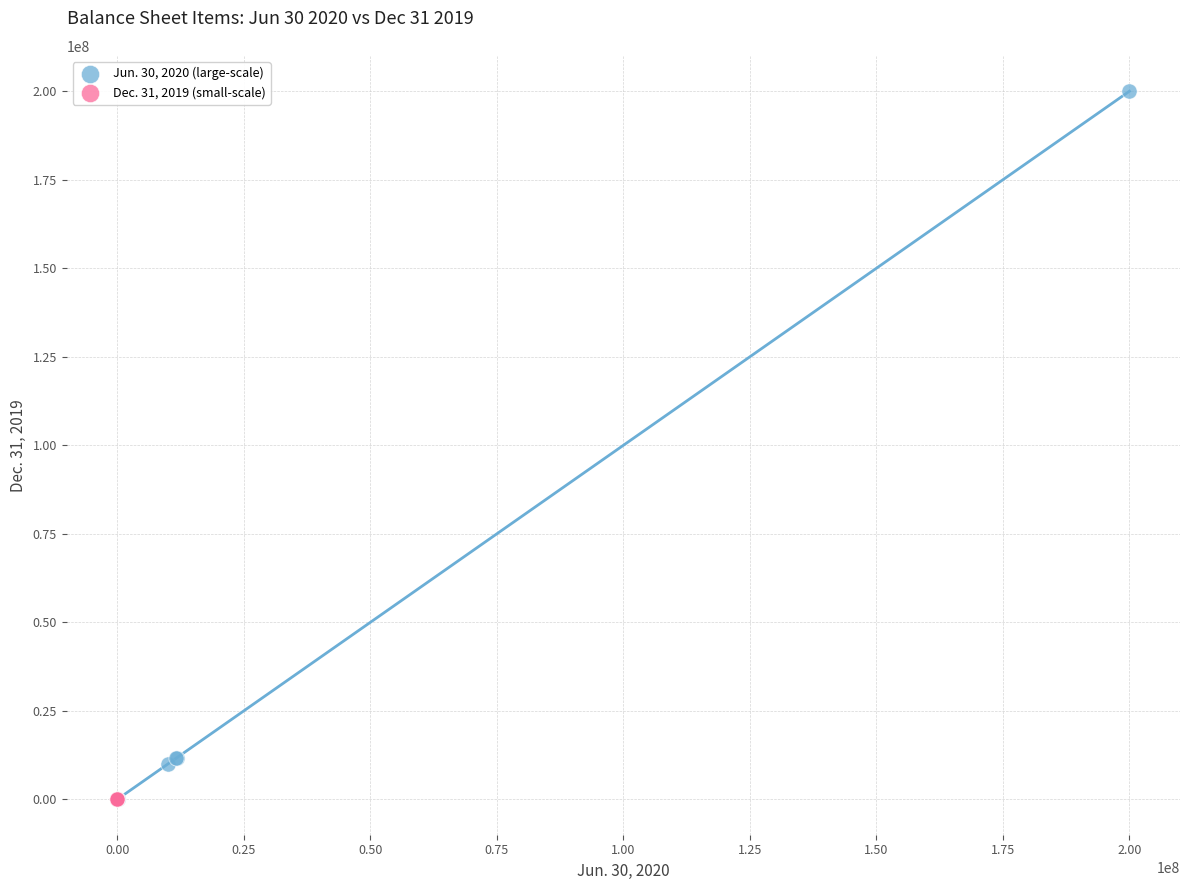

What are all the series names shown in the legend?

Jun. 30, 2020 (large-scale), Dec. 31, 2019 (small-scale)